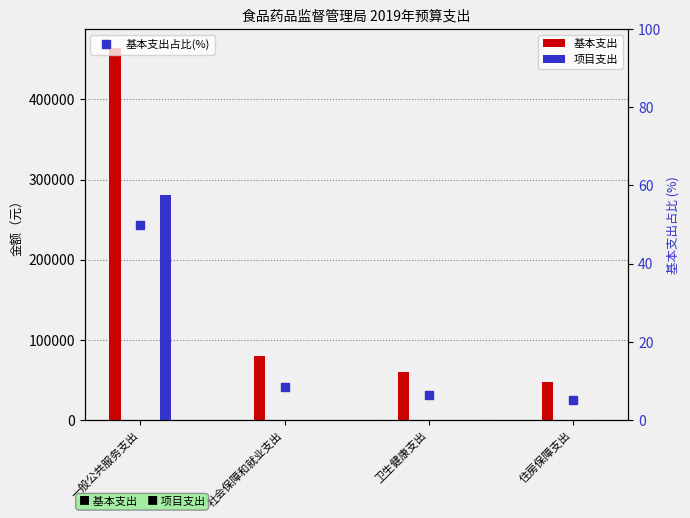

Read the value at 住房保障支出.

5.1